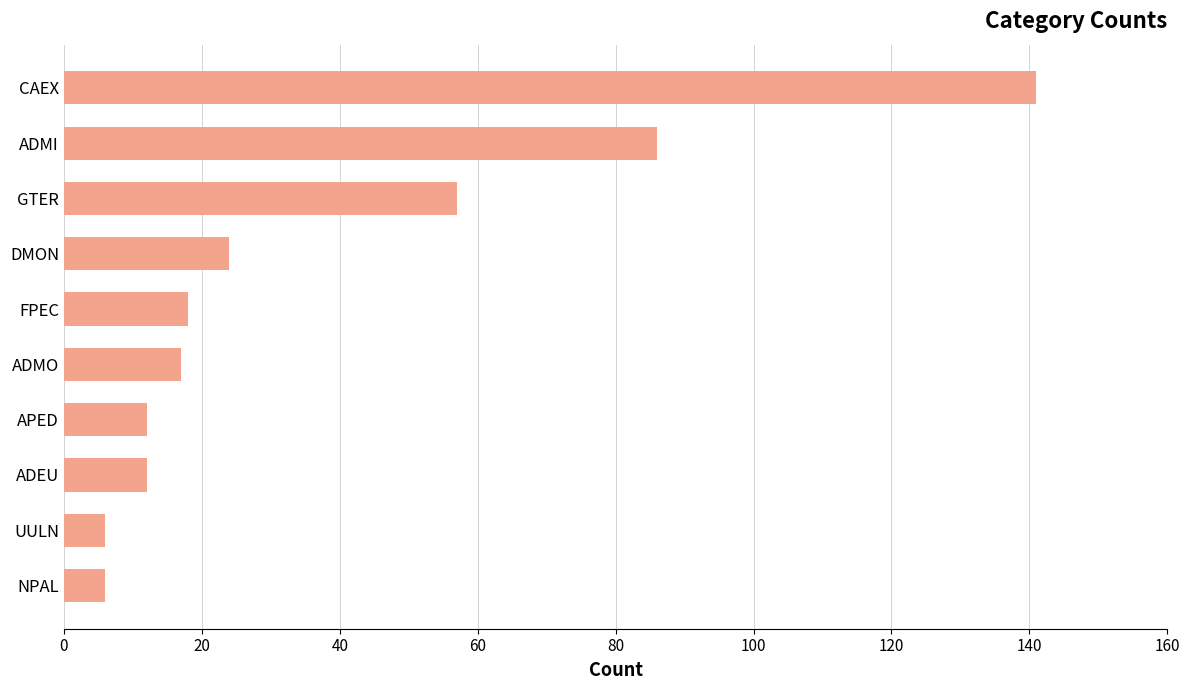

Reading top to bottom, list all the values displayed in this chart.

141	86	57	24	18	17	12	12	6	6